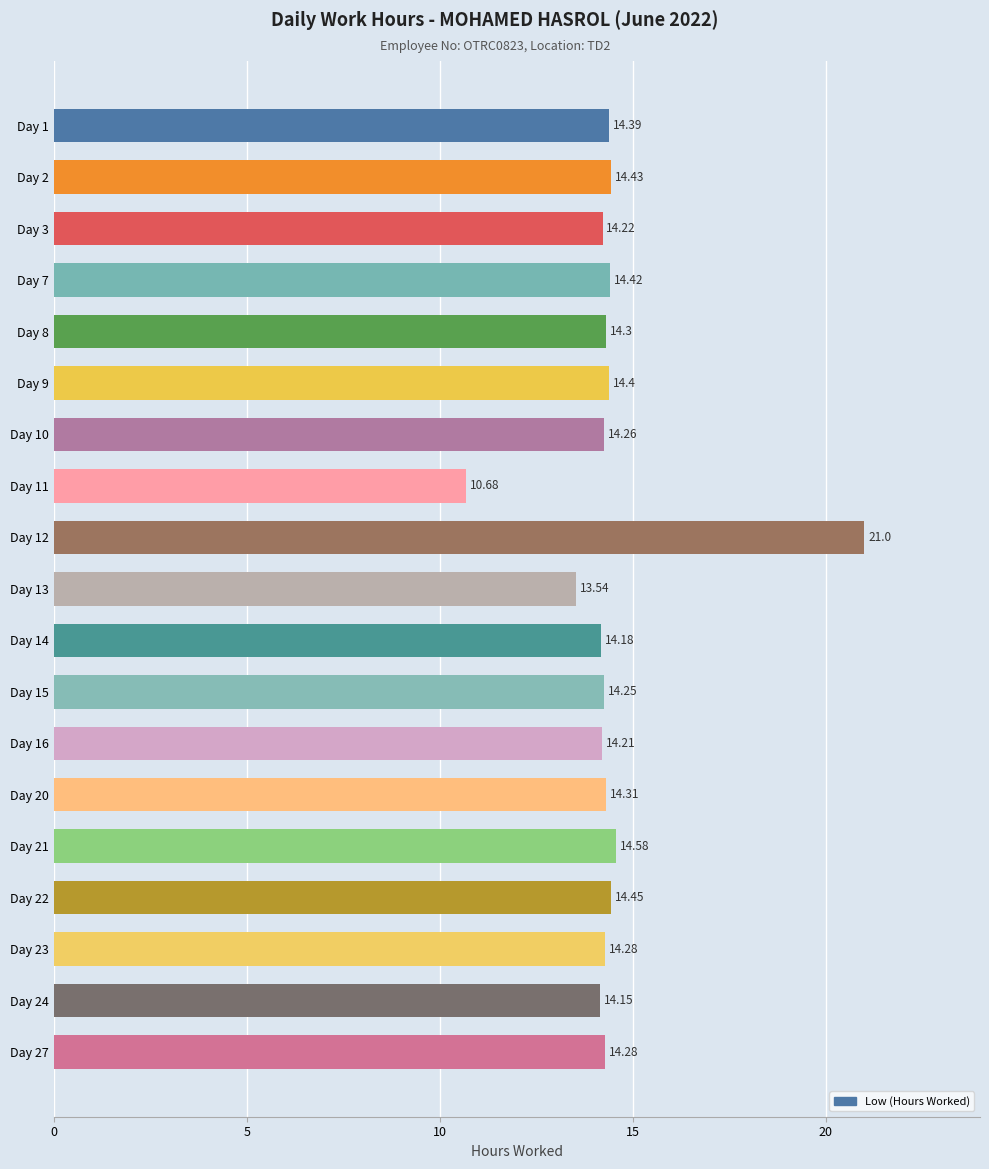

What is the average value?

14.4